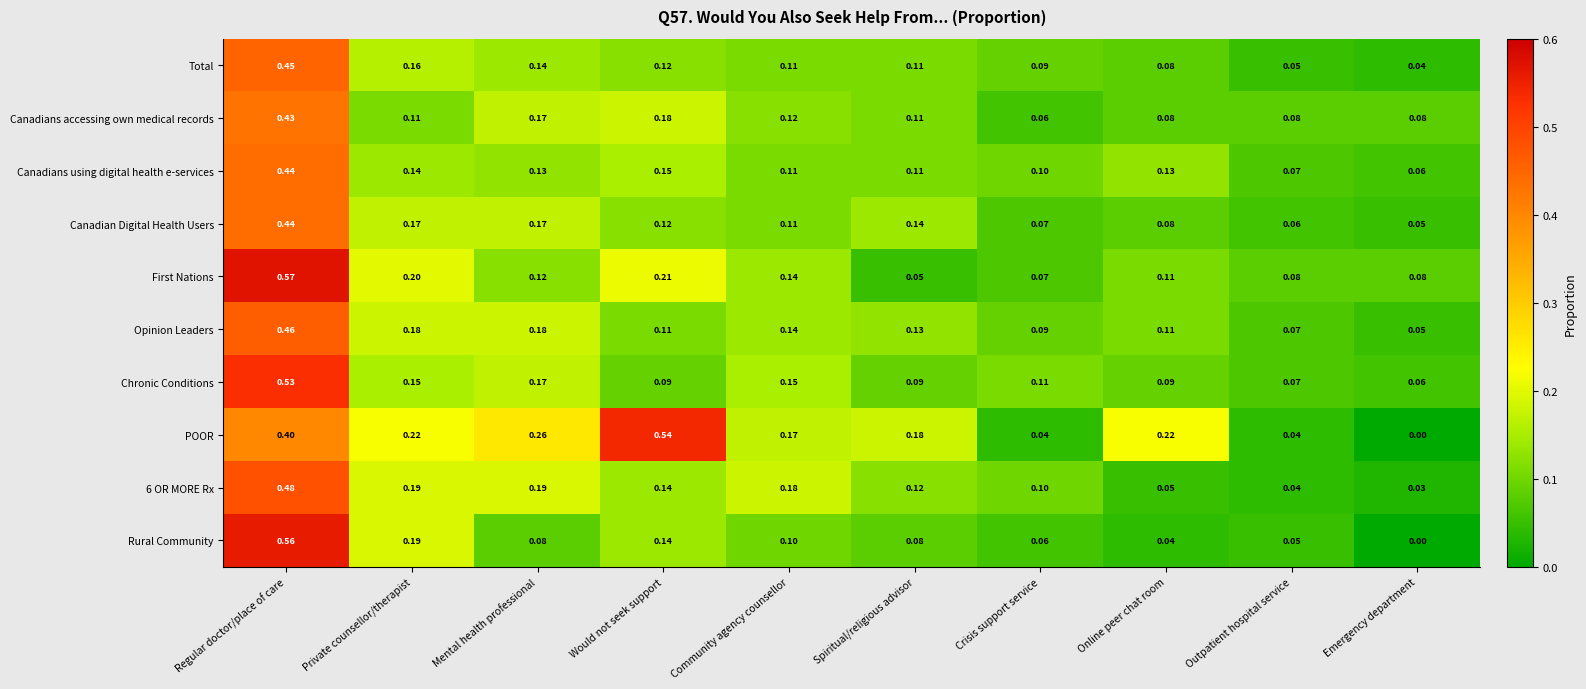

Which category has the highest value across all series?

Regular doctor/place of care